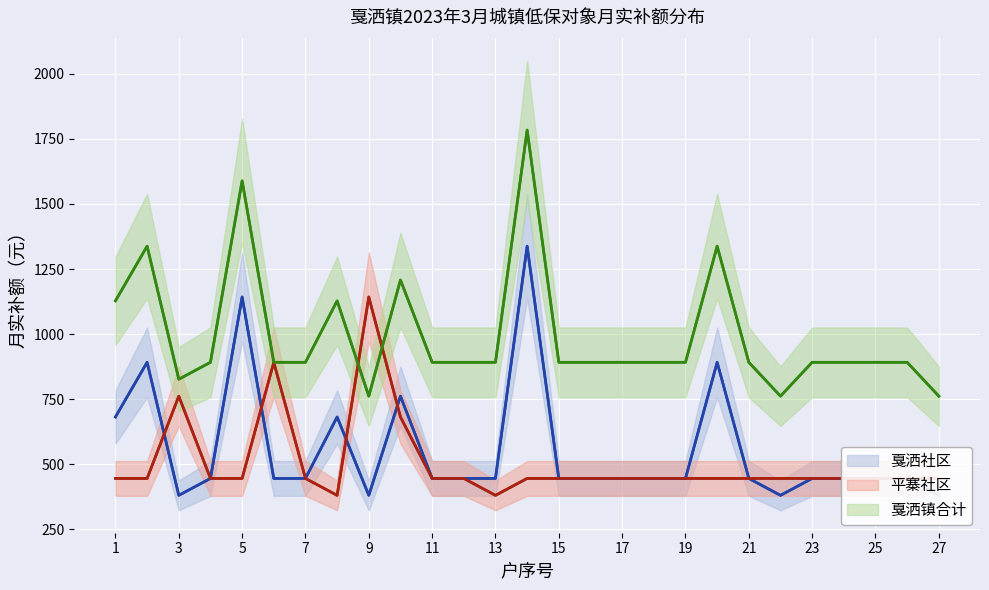

The value of 戛洒社区 at 19 is 1453. True or false?

False